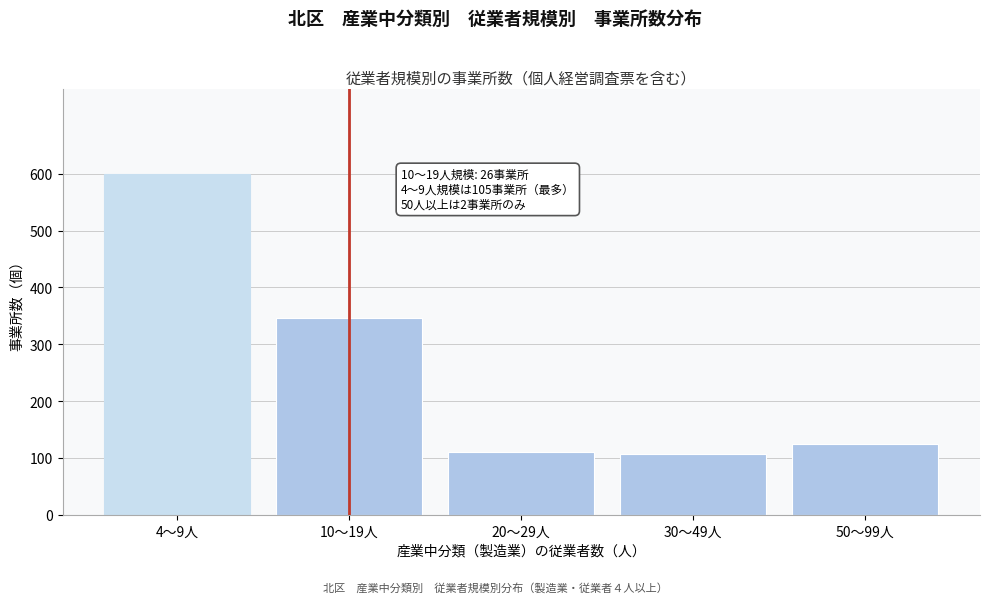

Reading right to left, extract all data points from this chart.

124	106	111	346	600